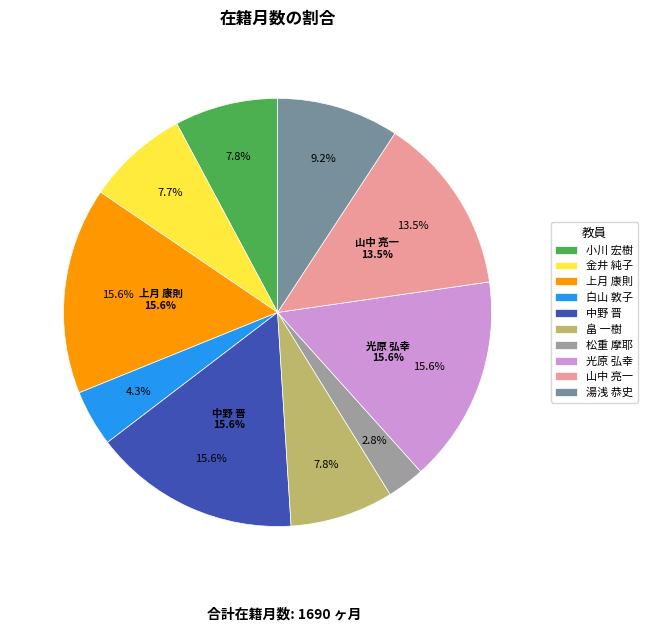

What is the total percentage of 松重 摩耶 and 白山 敦子?

7.1%